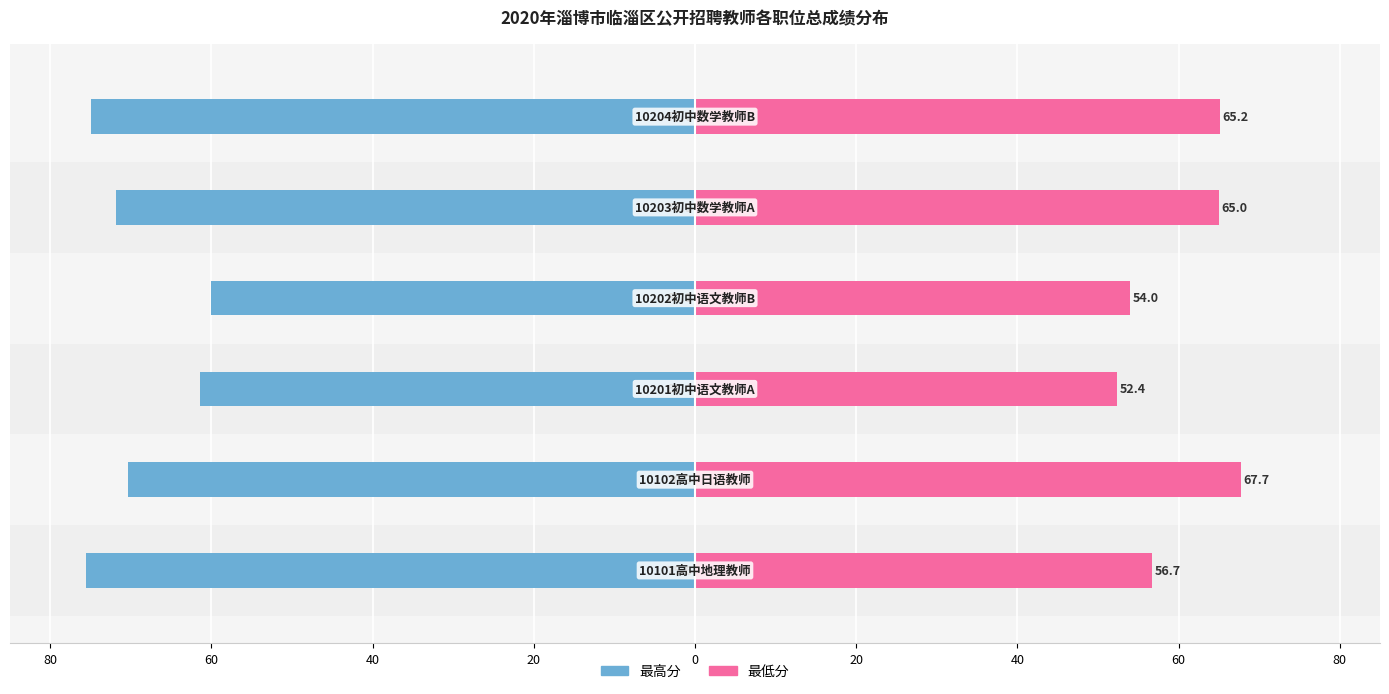

Rank the series at 20 from highest to lowest value.

最低分, 最高分